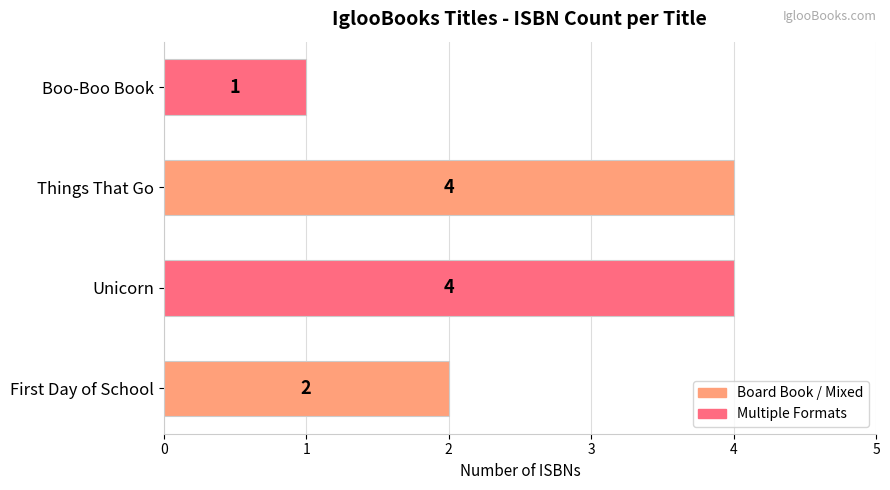

What is the minimum value shown in the chart?

1